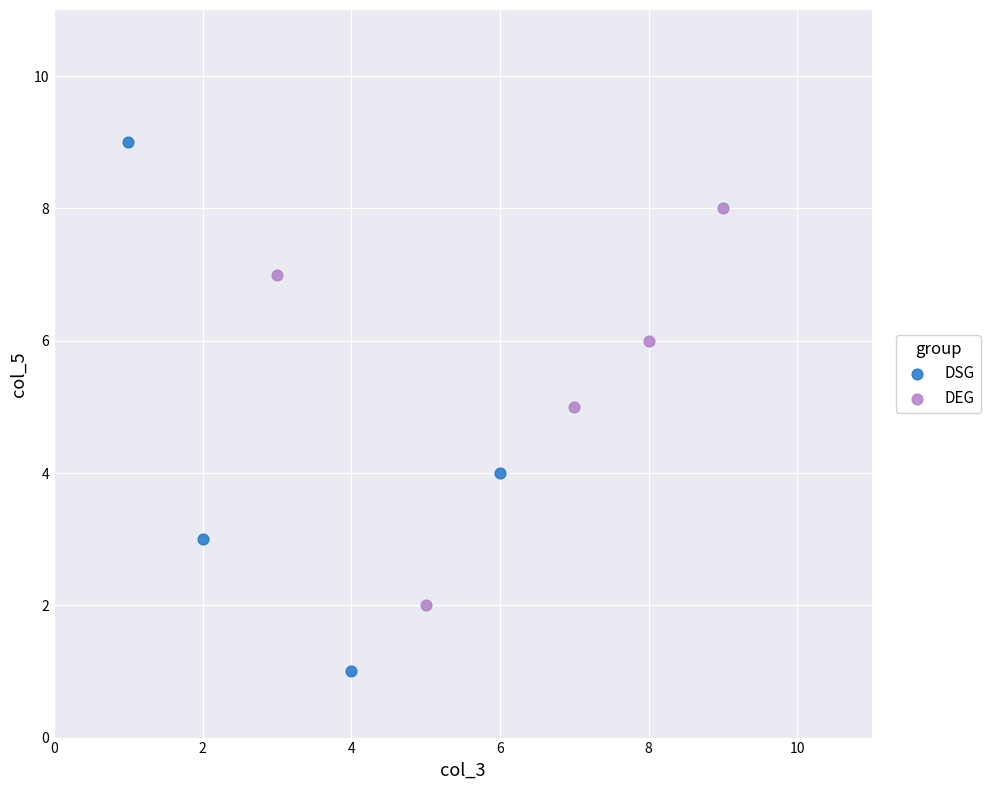

Which series has the largest Y range (max minus min)?

DSG